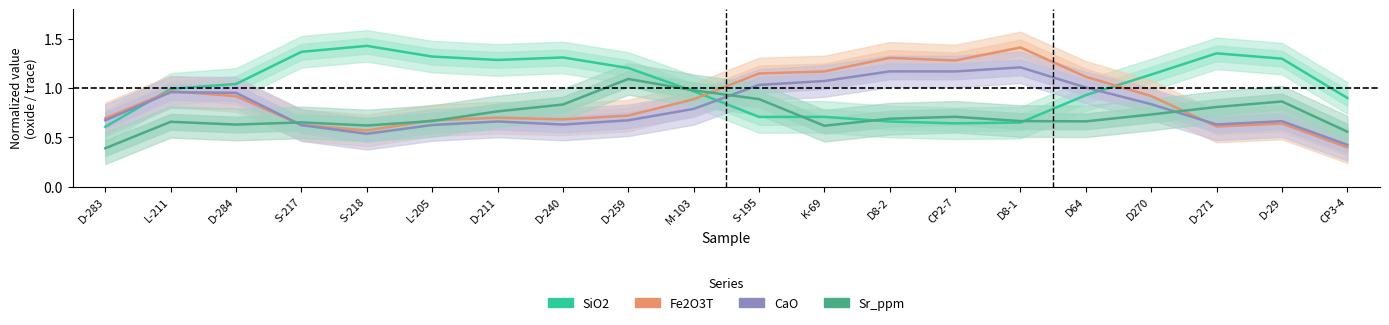

Which series has the largest range (max minus min)?

Fe2O3T